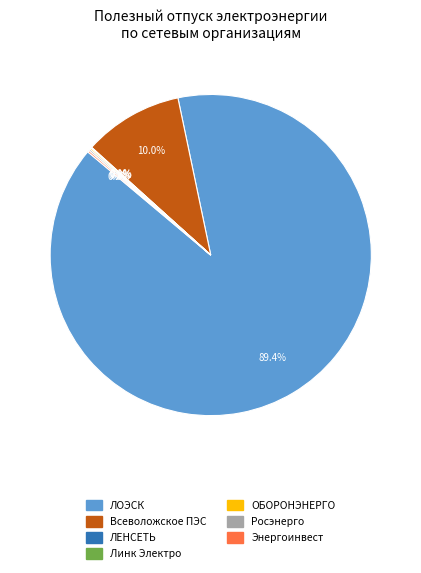

Does any single category account for the majority?

Yes